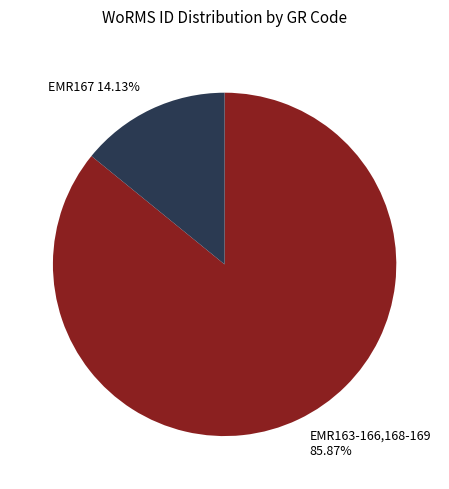

Do EMR163-166,168-169 85.87% and EMR167 14.13% together represent more than half of the pie?

Yes